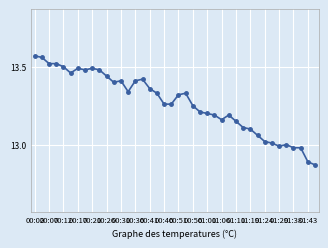

Is this an area chart (filled region under the line)?

No